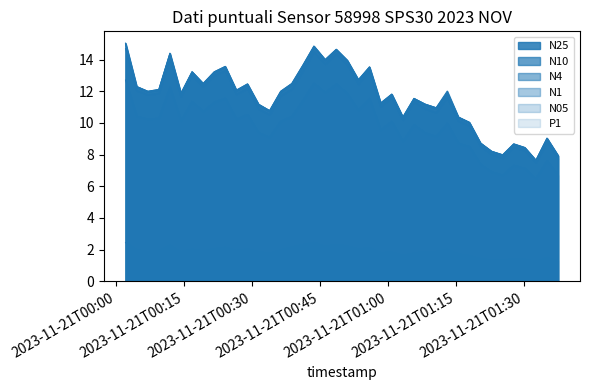

Where does the N05 series first go above 10?

2023-11-21T00:00